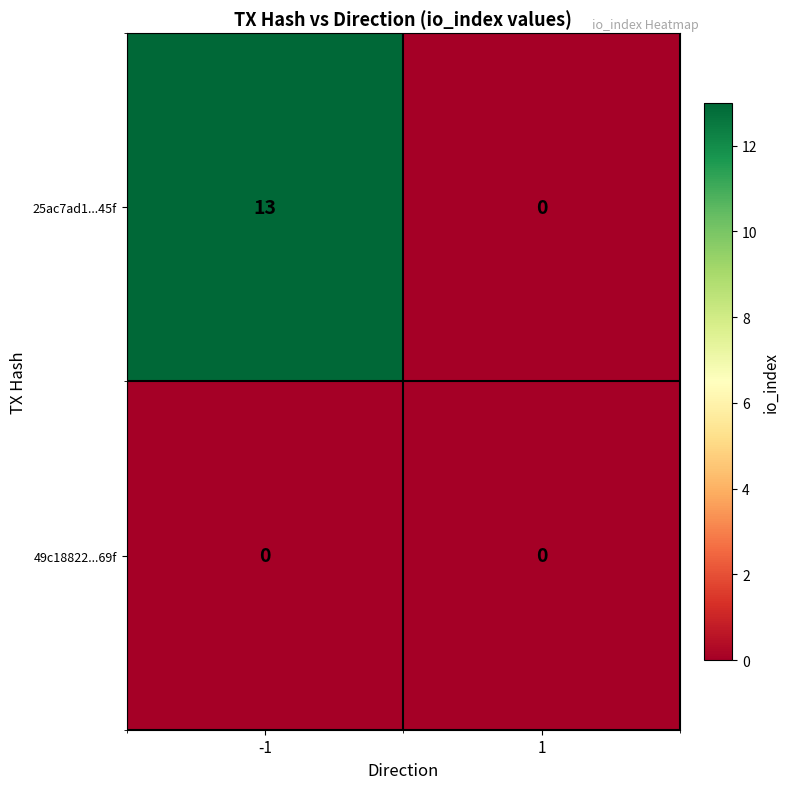

Is the value of 49c18822...69f at 1 greater than the value of 25ac7ad1...45f at -1?

No